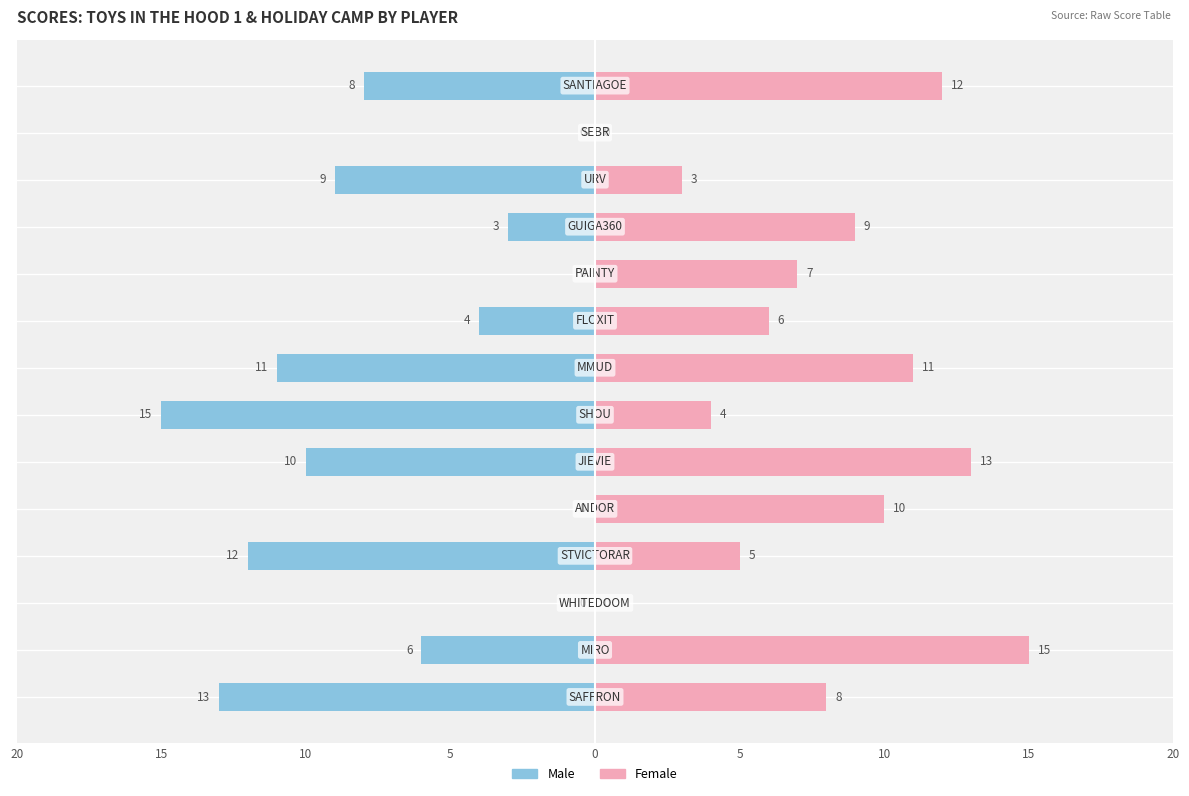

What is the value of the Female bar at the 1st from the left?

8